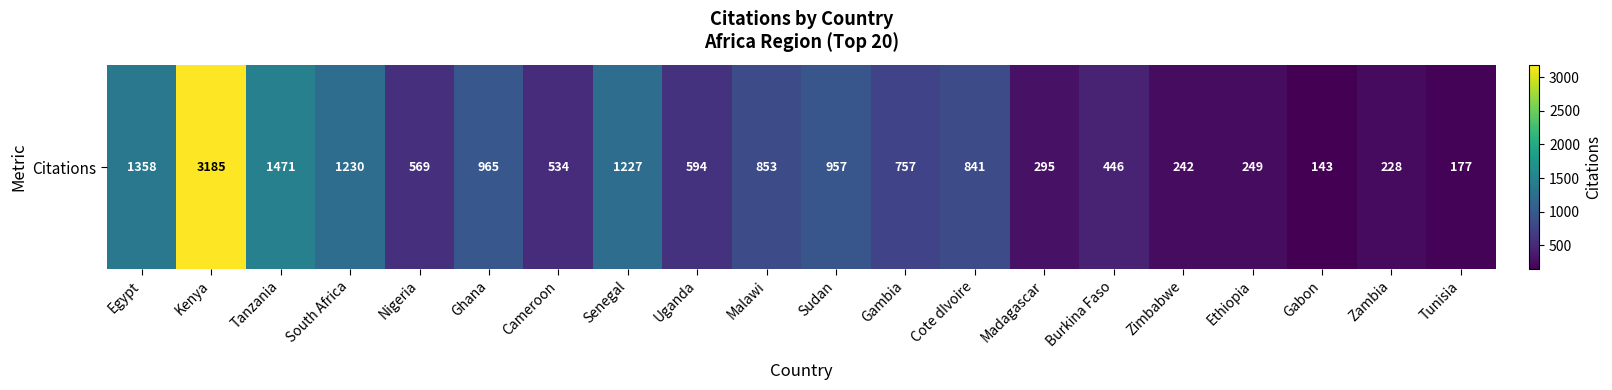

What is the ratio of the value at Madagascar to the value at Gambia?

0.4